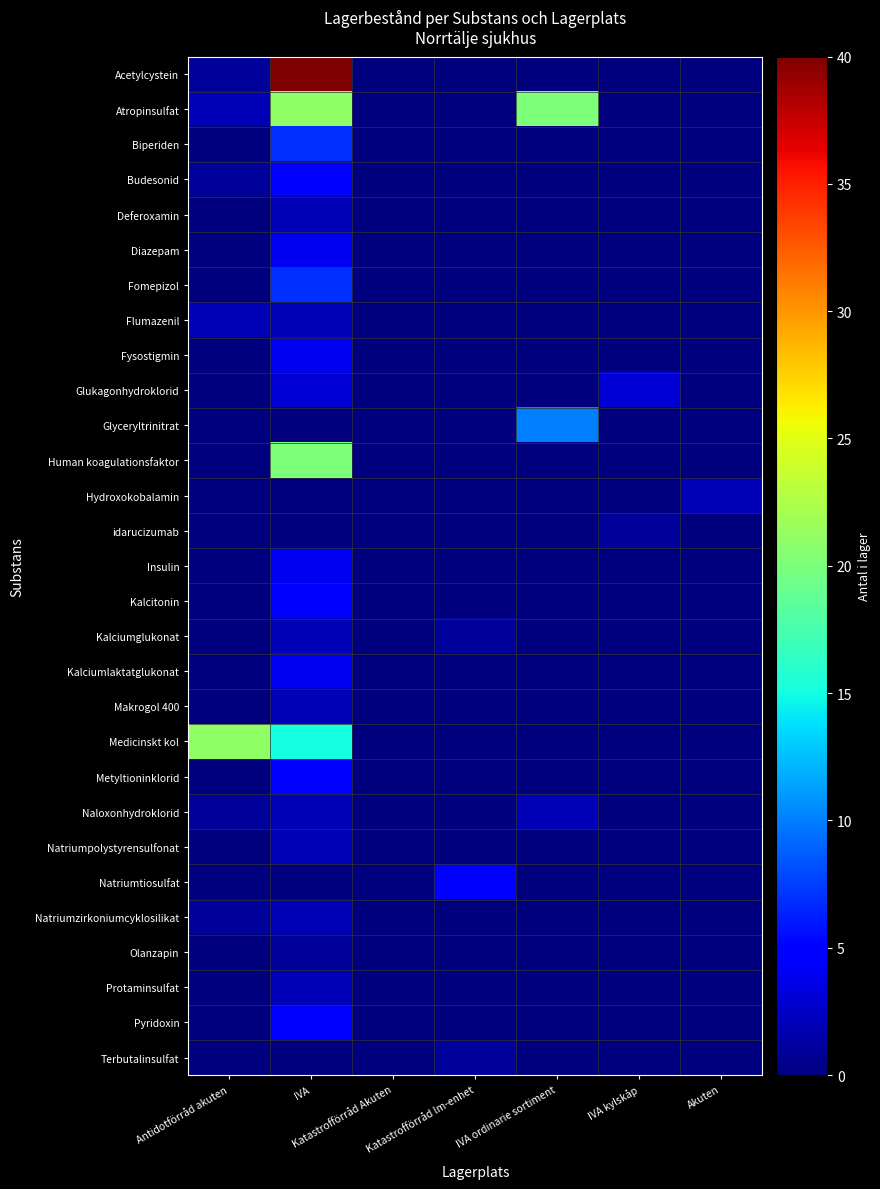

Reading right to left, transcribe all the data shown in this chart.

Acetylcystein: Akuten=0	IVA kylskåp=0	IVA ordinarie sortiment=0	Katastrofförråd lm-enhet=0	Katastrofförråd Akuten=0	IVA=40	Antidotförråd akuten=1
Atropinsulfat: Akuten=0	IVA kylskåp=0	IVA ordinarie sortiment=20	Katastrofförråd lm-enhet=0	Katastrofförråd Akuten=0	IVA=21	Antidotförråd akuten=2
Biperiden: Akuten=0	IVA kylskåp=0	IVA ordinarie sortiment=0	Katastrofförråd lm-enhet=0	Katastrofförråd Akuten=0	IVA=7	Antidotförråd akuten=0
Budesonid: Akuten=0	IVA kylskåp=0	IVA ordinarie sortiment=0	Katastrofförråd lm-enhet=0	Katastrofförråd Akuten=0	IVA=5	Antidotförråd akuten=1
Deferoxamin: Akuten=0	IVA kylskåp=0	IVA ordinarie sortiment=0	Katastrofförråd lm-enhet=0	Katastrofförråd Akuten=0	IVA=2	Antidotförråd akuten=0
Diazepam: Akuten=0	IVA kylskåp=0	IVA ordinarie sortiment=0	Katastrofförråd lm-enhet=0	Katastrofförråd Akuten=0	IVA=4	Antidotförråd akuten=0
Fomepizol: Akuten=0	IVA kylskåp=0	IVA ordinarie sortiment=0	Katastrofförråd lm-enhet=0	Katastrofförråd Akuten=0	IVA=7	Antidotförråd akuten=0
Flumazenil: Akuten=0	IVA kylskåp=0	IVA ordinarie sortiment=0	Katastrofförråd lm-enhet=0	Katastrofförråd Akuten=0	IVA=2	Antidotförråd akuten=2
Fysostigmin: Akuten=0	IVA kylskåp=0	IVA ordinarie sortiment=0	Katastrofförråd lm-enhet=0	Katastrofförråd Akuten=0	IVA=4	Antidotförråd akuten=0
Glukagonhydroklorid: Akuten=0	IVA kylskåp=3	IVA ordinarie sortiment=0	Katastrofförråd lm-enhet=0	Katastrofförråd Akuten=0	IVA=3	Antidotförråd akuten=0
Glyceryltrinitrat: Akuten=0	IVA kylskåp=0	IVA ordinarie sortiment=10	Katastrofförråd lm-enhet=0	Katastrofförråd Akuten=0	IVA=0	Antidotförråd akuten=0
Human koagulationsfaktor: Akuten=0	IVA kylskåp=0	IVA ordinarie sortiment=0	Katastrofförråd lm-enhet=0	Katastrofförråd Akuten=0	IVA=20	Antidotförråd akuten=0
Hydroxokobalamin: Akuten=2	IVA kylskåp=0	IVA ordinarie sortiment=0	Katastrofförråd lm-enhet=0	Katastrofförråd Akuten=0	IVA=0	Antidotförråd akuten=0
idarucizumab: Akuten=0	IVA kylskåp=1	IVA ordinarie sortiment=0	Katastrofförråd lm-enhet=0	Katastrofförråd Akuten=0	IVA=0	Antidotförråd akuten=0
Insulin: Akuten=0	IVA kylskåp=0	IVA ordinarie sortiment=0	Katastrofförråd lm-enhet=0	Katastrofförråd Akuten=0	IVA=4	Antidotförråd akuten=0
Kalcitonin: Akuten=0	IVA kylskåp=0	IVA ordinarie sortiment=0	Katastrofförråd lm-enhet=0	Katastrofförråd Akuten=0	IVA=5	Antidotförråd akuten=0
Kalciumglukonat: Akuten=0	IVA kylskåp=0	IVA ordinarie sortiment=0	Katastrofförråd lm-enhet=1	Katastrofförråd Akuten=0	IVA=2	Antidotförråd akuten=0
Kalciumlaktatglukonat: Akuten=0	IVA kylskåp=0	IVA ordinarie sortiment=0	Katastrofförråd lm-enhet=0	Katastrofförråd Akuten=0	IVA=4	Antidotförråd akuten=0
Makrogol 400: Akuten=0	IVA kylskåp=0	IVA ordinarie sortiment=0	Katastrofförråd lm-enhet=0	Katastrofförråd Akuten=0	IVA=2	Antidotförråd akuten=0
Medicinskt kol: Akuten=0	IVA kylskåp=0	IVA ordinarie sortiment=0	Katastrofförråd lm-enhet=0	Katastrofförråd Akuten=0	IVA=15	Antidotförråd akuten=21
Metyltioninklorid: Akuten=0	IVA kylskåp=0	IVA ordinarie sortiment=0	Katastrofförråd lm-enhet=0	Katastrofförråd Akuten=0	IVA=5	Antidotförråd akuten=0
Naloxonhydroklorid: Akuten=0	IVA kylskåp=0	IVA ordinarie sortiment=2	Katastrofförråd lm-enhet=0	Katastrofförråd Akuten=0	IVA=2	Antidotförråd akuten=1
Natriumpolystyrensulfonat: Akuten=0	IVA kylskåp=0	IVA ordinarie sortiment=0	Katastrofförråd lm-enhet=0	Katastrofförråd Akuten=0	IVA=2	Antidotförråd akuten=0
Natriumtiosulfat: Akuten=0	IVA kylskåp=0	IVA ordinarie sortiment=0	Katastrofförråd lm-enhet=5	Katastrofförråd Akuten=0	IVA=0	Antidotförråd akuten=0
Natriumzirkoniumcyklosilikat: Akuten=0	IVA kylskåp=0	IVA ordinarie sortiment=0	Katastrofförråd lm-enhet=0	Katastrofförråd Akuten=0	IVA=2	Antidotförråd akuten=1
Olanzapin: Akuten=0	IVA kylskåp=0	IVA ordinarie sortiment=0	Katastrofförråd lm-enhet=0	Katastrofförråd Akuten=0	IVA=1	Antidotförråd akuten=0
Protaminsulfat: Akuten=0	IVA kylskåp=0	IVA ordinarie sortiment=0	Katastrofförråd lm-enhet=0	Katastrofförråd Akuten=0	IVA=2	Antidotförråd akuten=0
Pyridoxin: Akuten=0	IVA kylskåp=0	IVA ordinarie sortiment=0	Katastrofförråd lm-enhet=0	Katastrofförråd Akuten=0	IVA=5	Antidotförråd akuten=0
Terbutalinsulfat: Akuten=0	IVA kylskåp=0	IVA ordinarie sortiment=0	Katastrofförråd lm-enhet=1	Katastrofförråd Akuten=0	IVA=0	Antidotförråd akuten=0